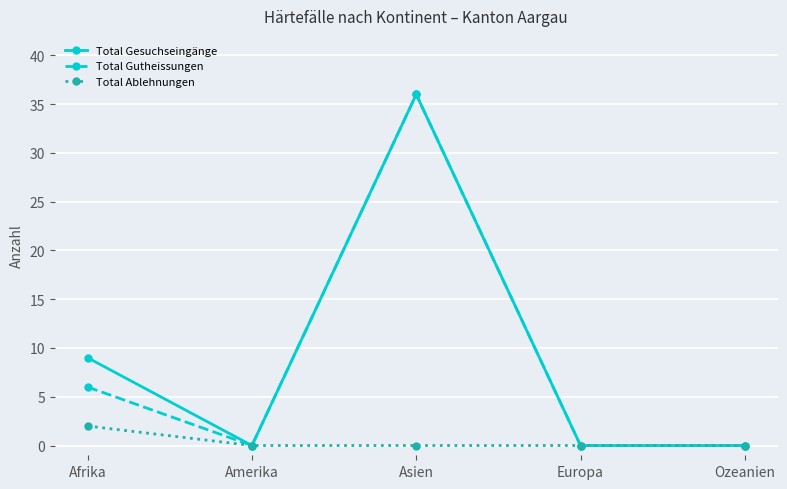

At which category does Total Gesuchseingänge reach its first local valley?

Amerika